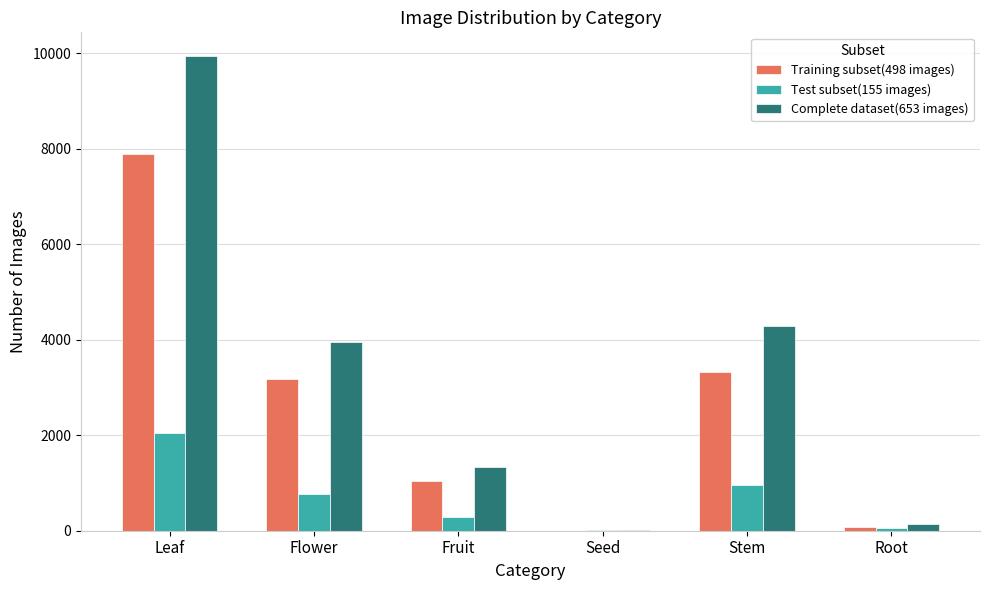

What is the sum of all Complete dataset(653 images) values?

19654